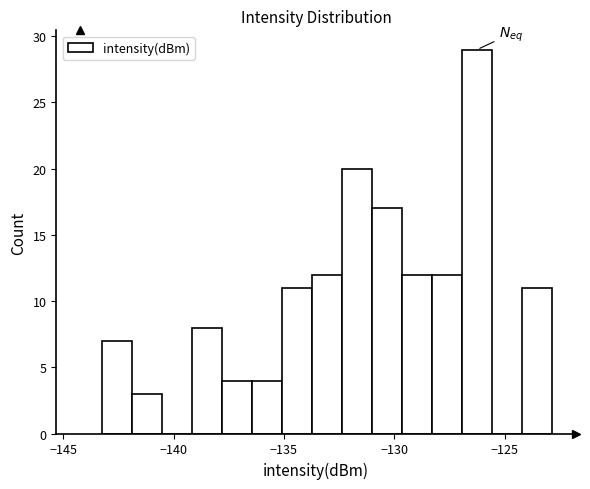

Read against the x-axis, roughly where is the centre of the tallest bar?

-126.0